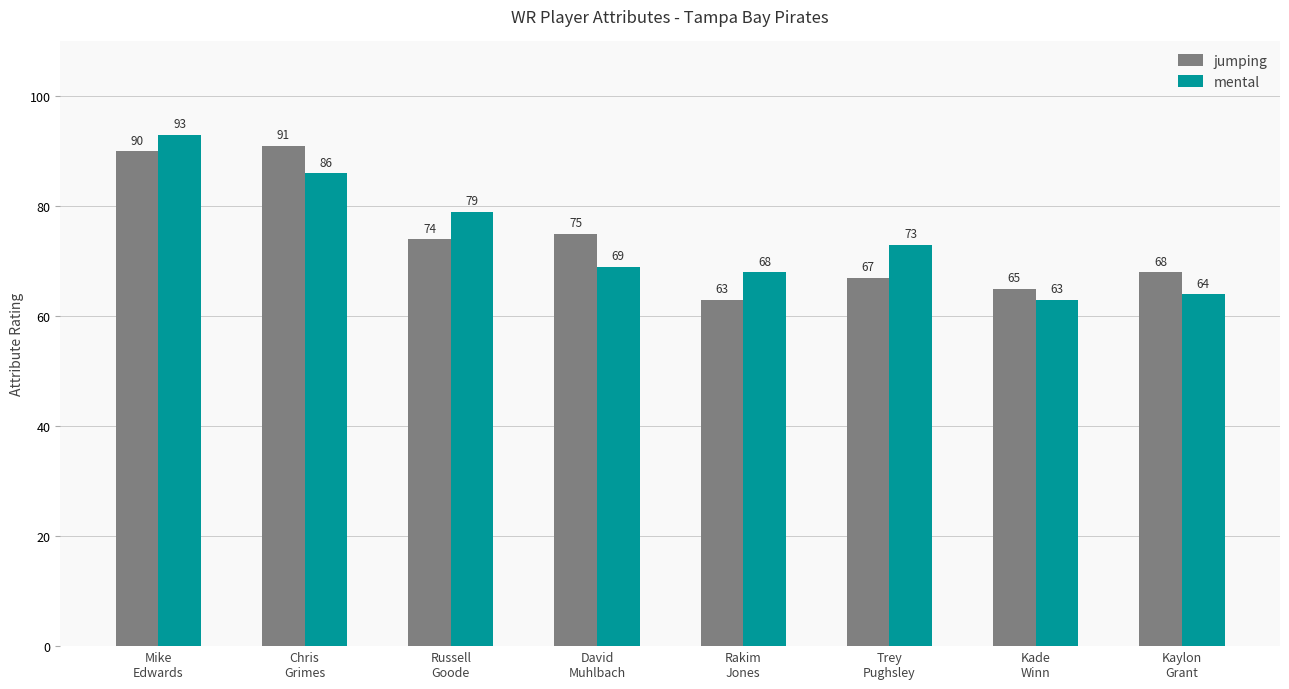

Reading right to left, extract all data points from this chart.

jumping: 68	65	67	63	75	74	91	90
mental: 64	63	73	68	69	79	86	93